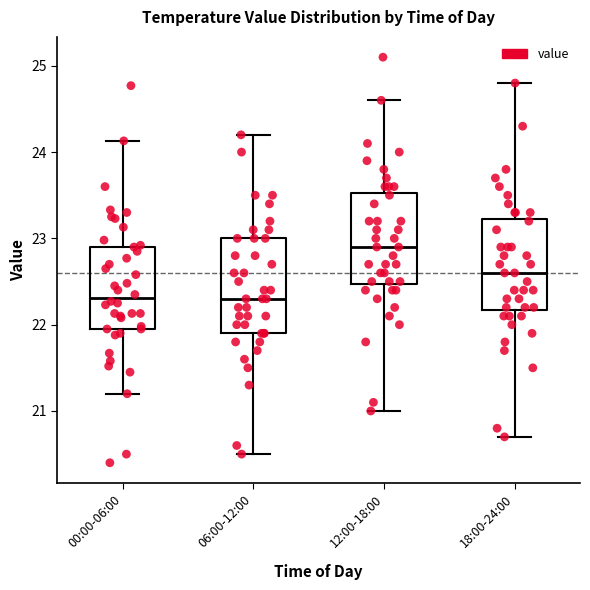

Reading left to right, transcribe this box plot: for each box, give where its median line is, the range the box spans, and where its two whiskers end, as read against the y-axis. The values are not printed on the chart, so give them approximately, as read against the axis.

00:00-06:00: median 22.3, box 22.0 to 22.9, whiskers 21.2 to 24.1
06:00-12:00: median 22.3, box 21.9 to 23.0, whiskers 20.5 to 24.2
12:00-18:00: median 22.9, box 22.5 to 23.5, whiskers 21.0 to 24.6
18:00-24:00: median 22.6, box 22.2 to 23.2, whiskers 20.7 to 24.8